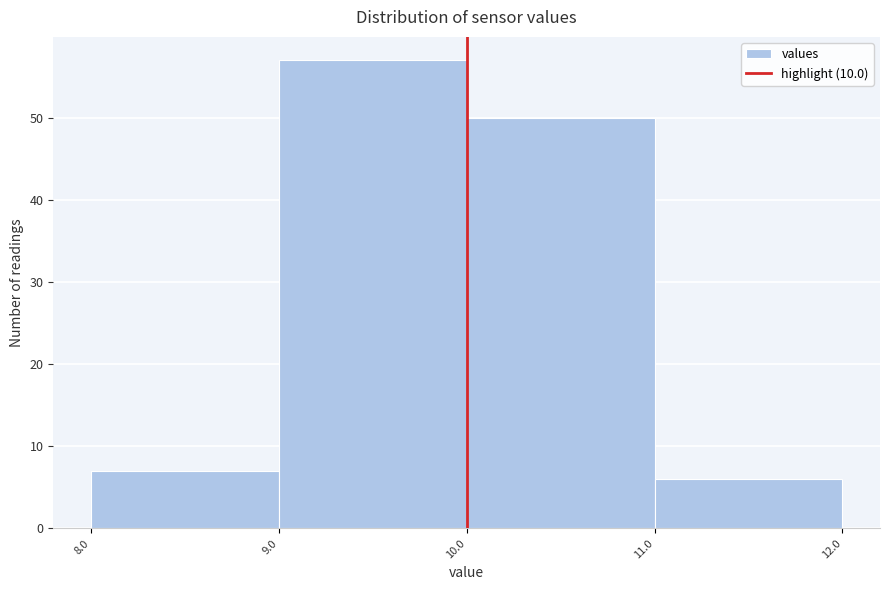

Which range on the x-axis has the tallest bar?

9.0 to 10.0